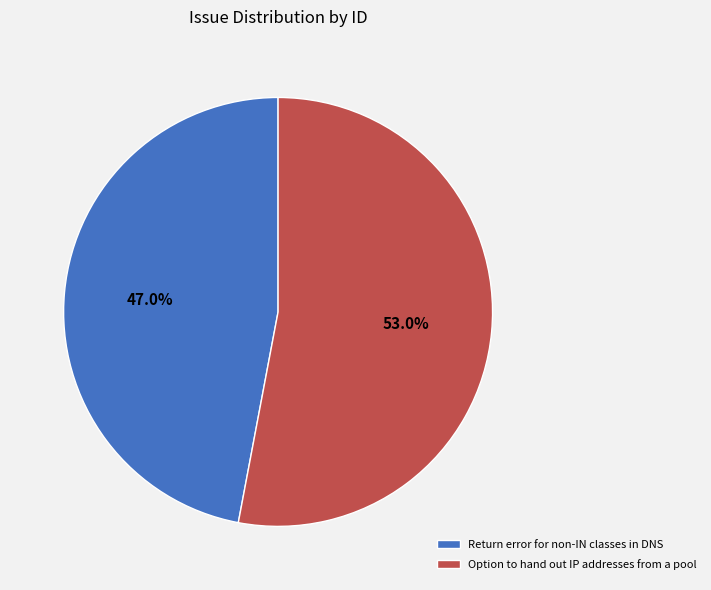

How many slices are in this pie chart?

2